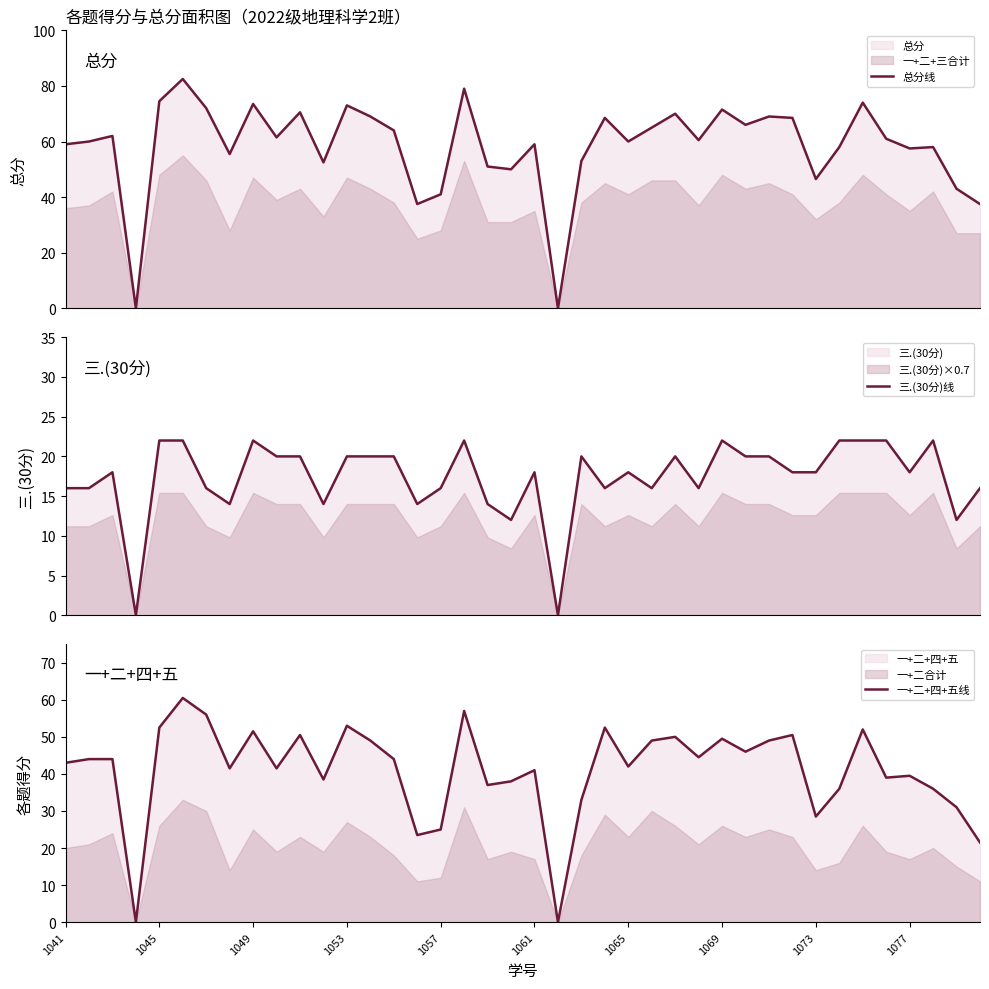

Read the 一+二+四+五线 value at 1053.

53.0